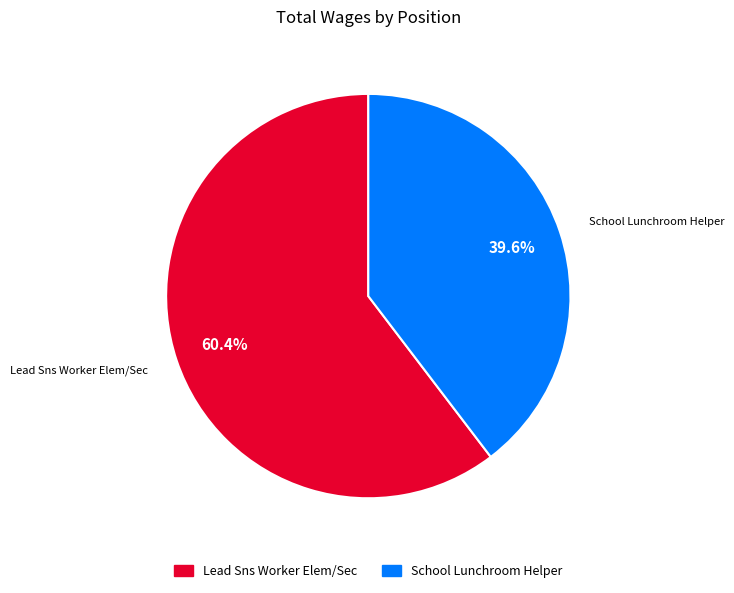

Do School Lunchroom Helper and Lead Sns Worker Elem/Sec together represent more than half of the pie?

Yes